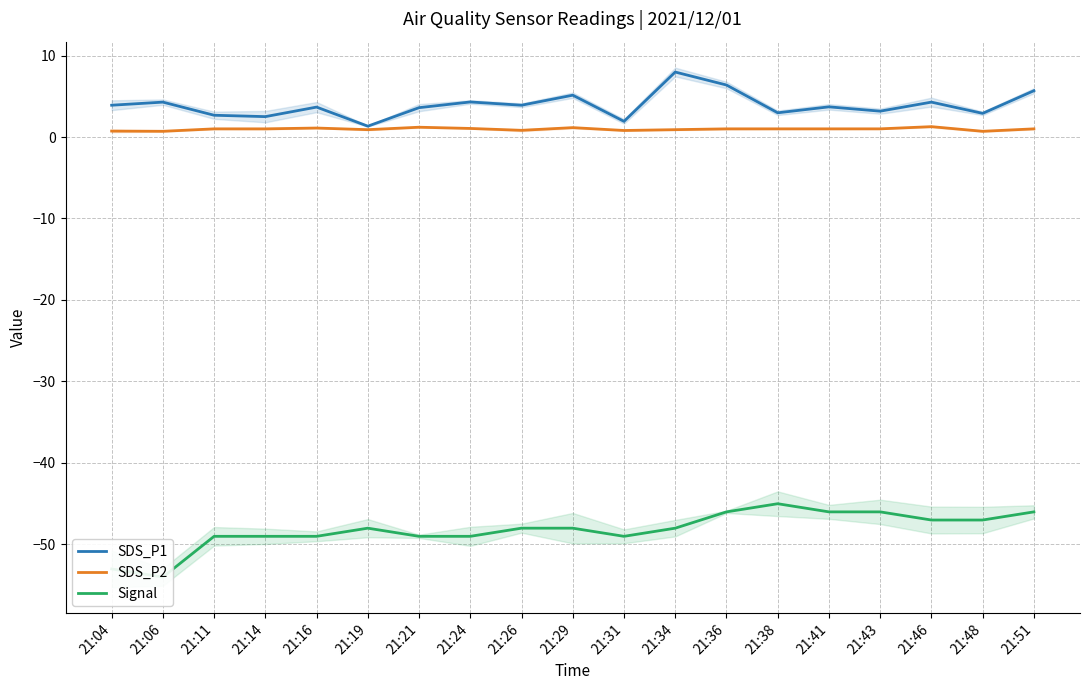

Is this an area chart (filled region under the line)?

No